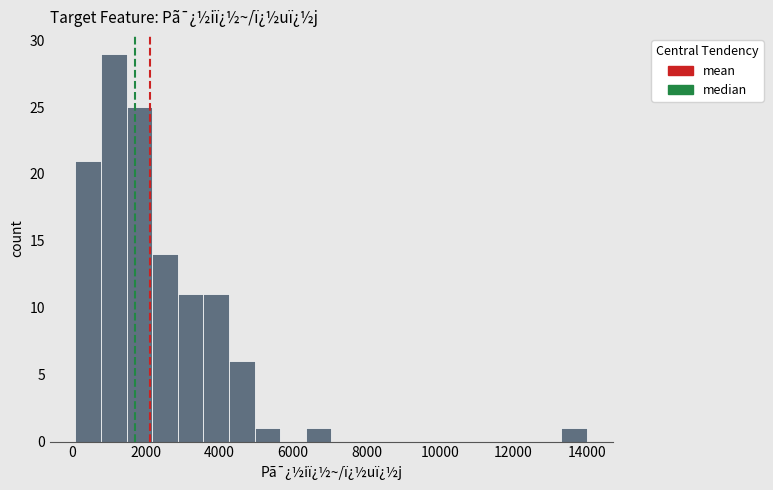

Read against the x-axis, roughly where is the centre of the tallest bar?

1200